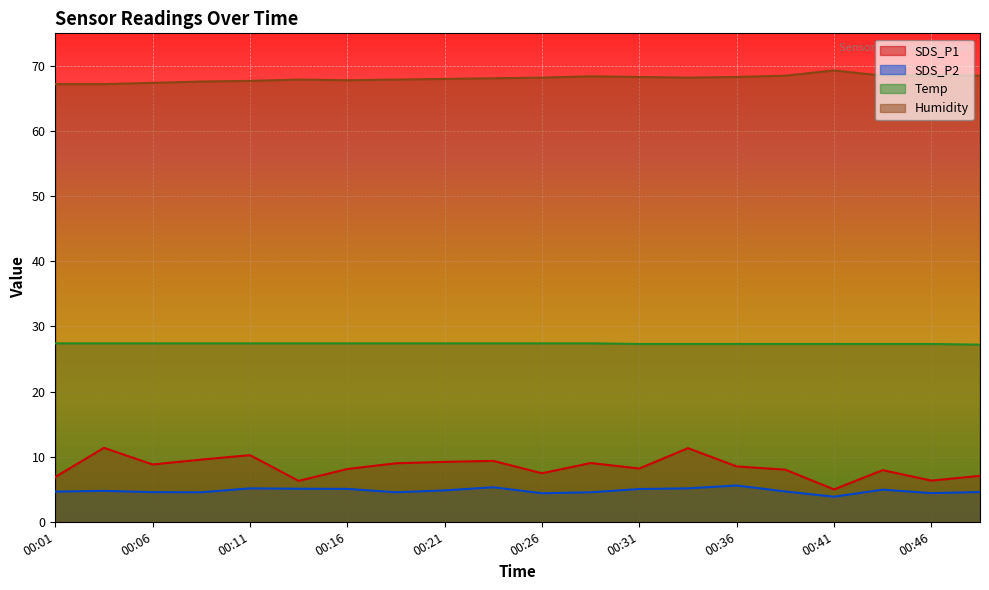

Which category has the lowest value in the Temp series?

00:49